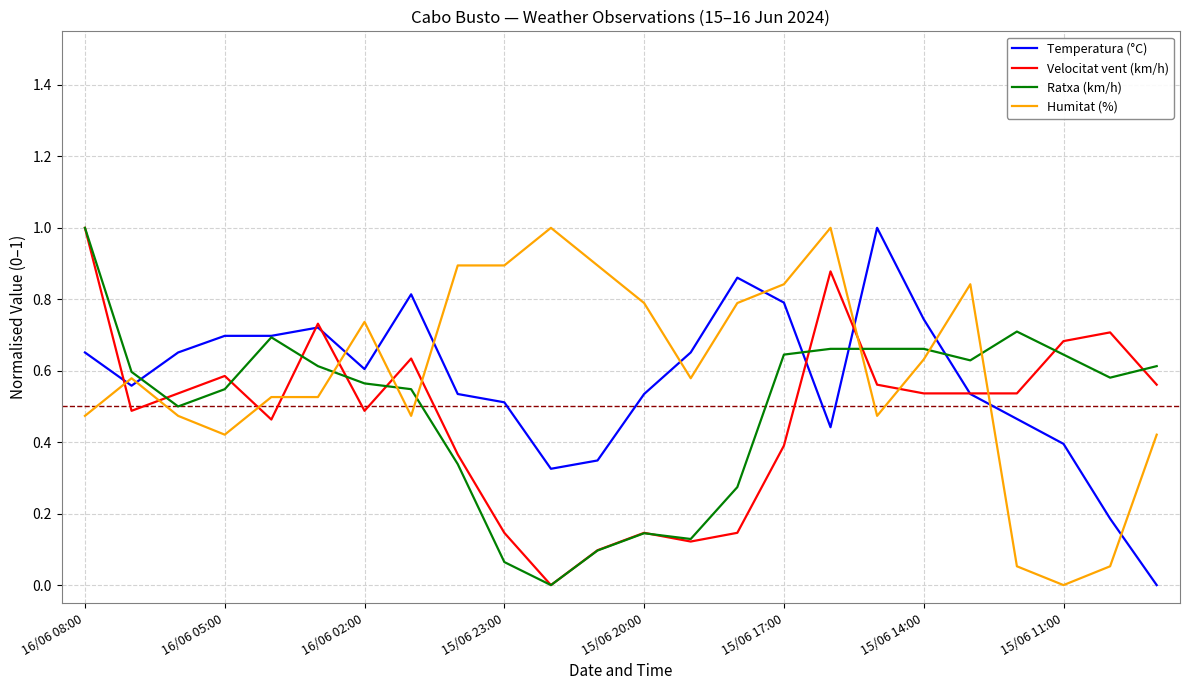

What is the maximum value shown in the chart?

1.0